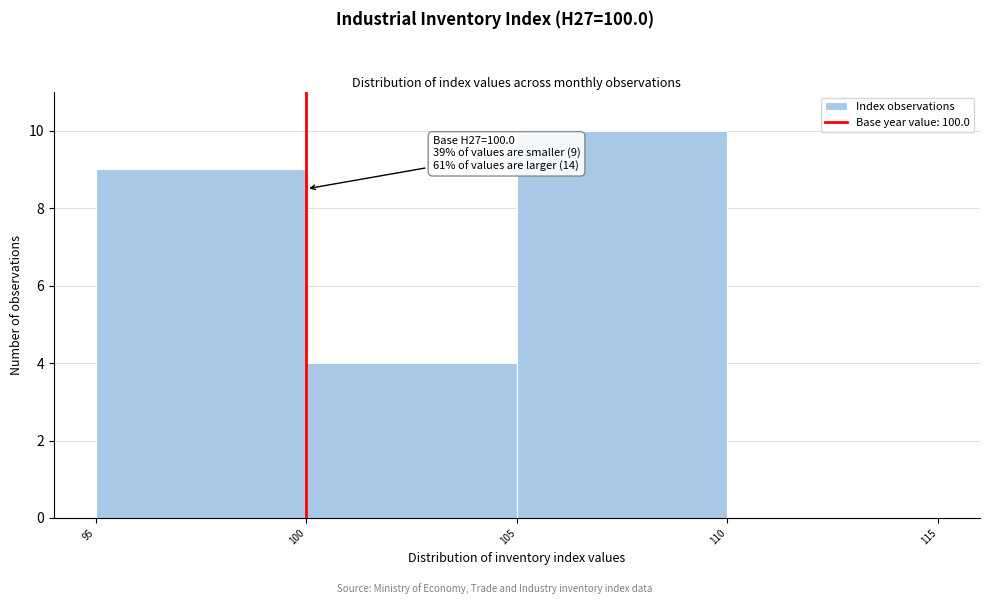

Which range on the x-axis has the tallest bar?

105 to 110